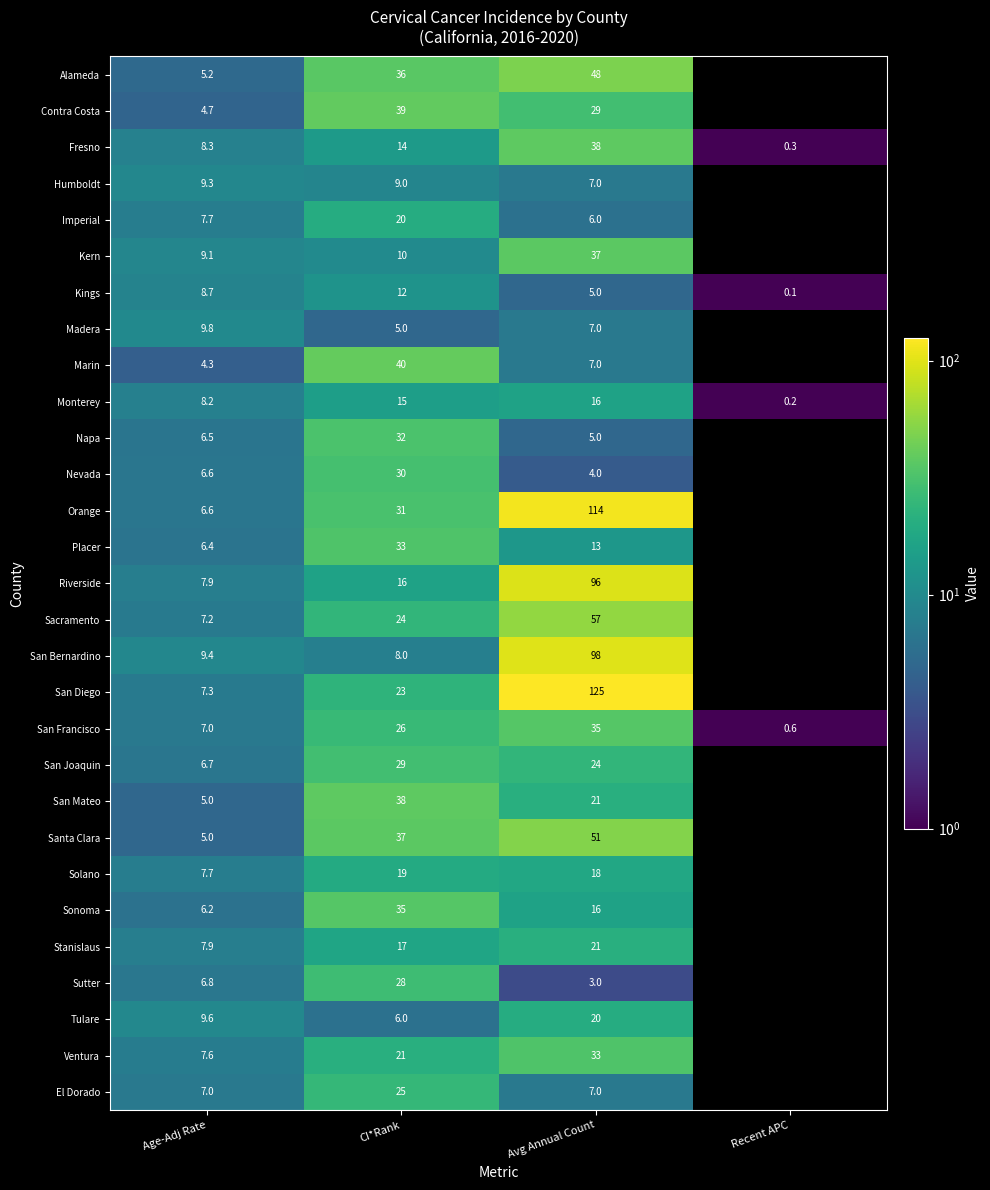

What value does the Kings series have at CI*Rank?

12.0